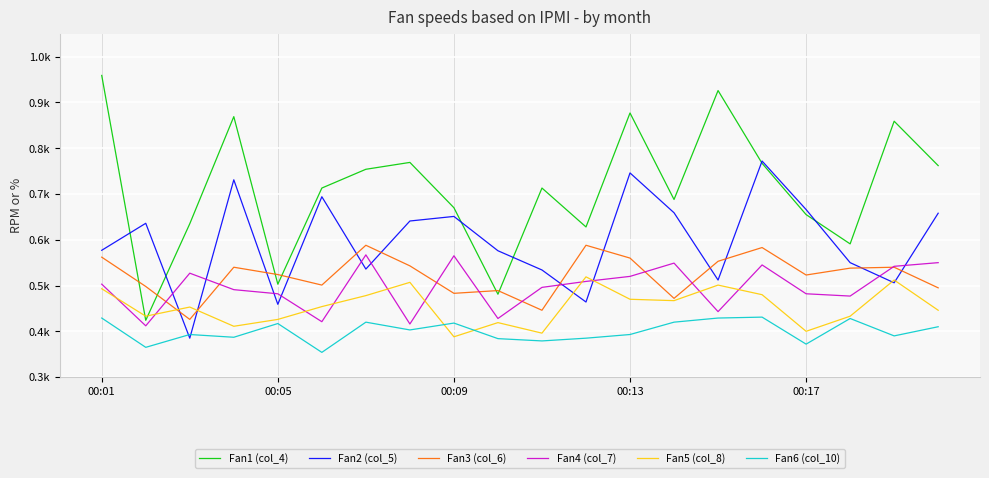

What are all the series names shown in the legend?

Fan1 (col_4), Fan2 (col_5), Fan3 (col_6), Fan4 (col_7), Fan5 (col_8), Fan6 (col_10)